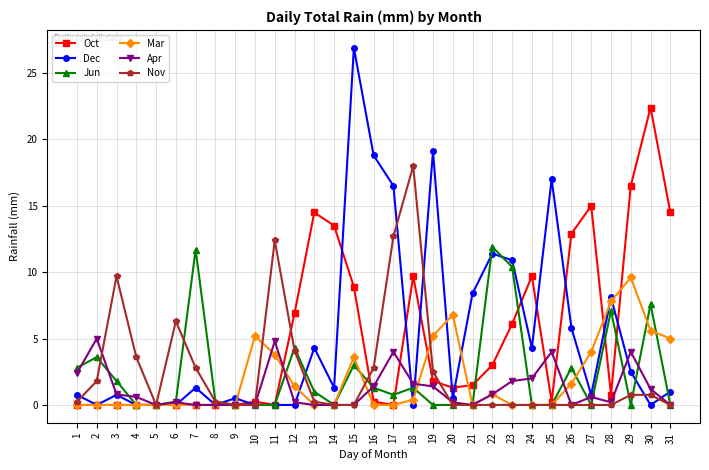

At which category is the sum across all series the highest?

15